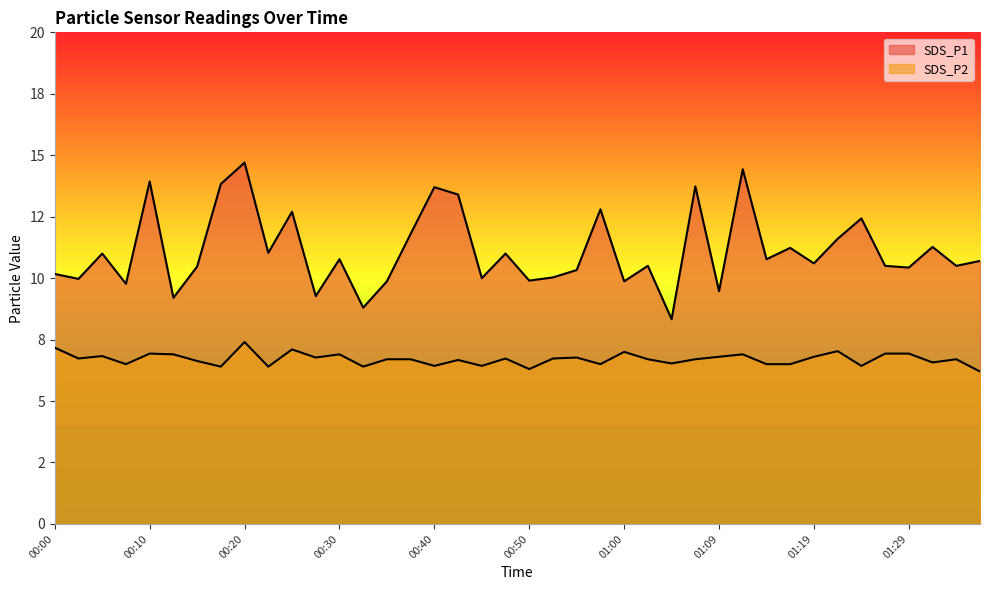

Which has a higher value, 00:40 or 00:08?

00:40